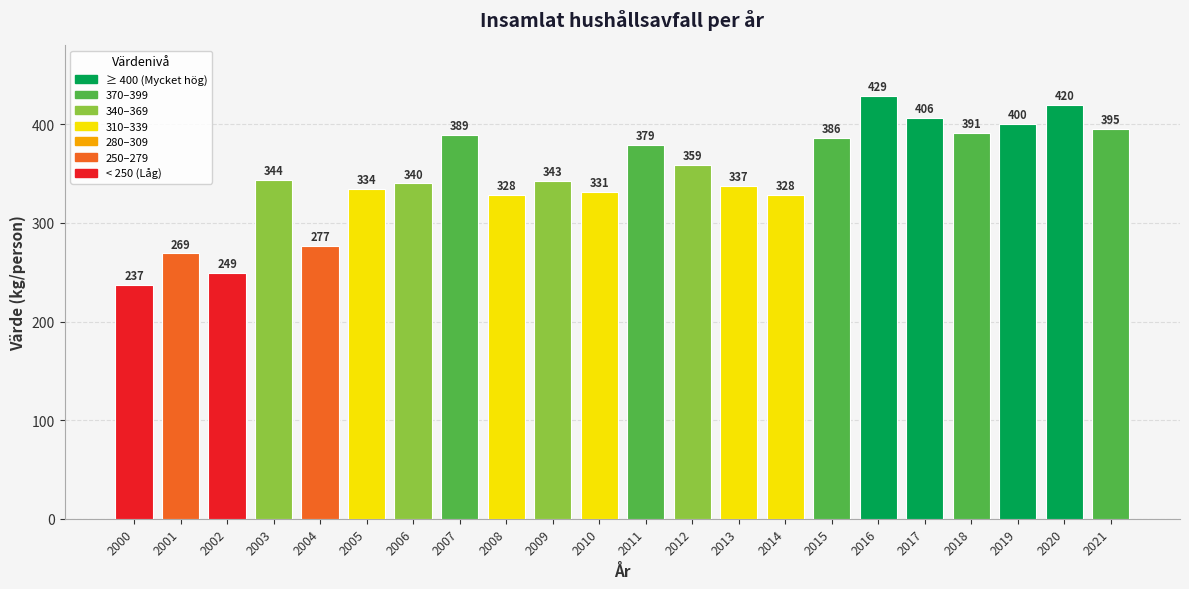

What is the approximate value at 2008, to the nearest 5?

330